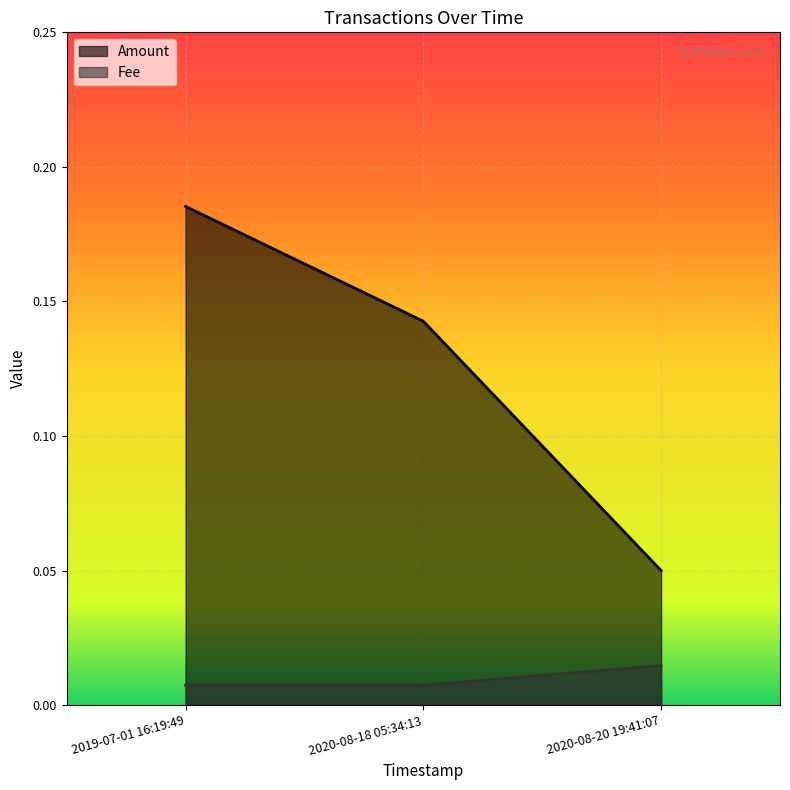

The value of Amount at 2020-08-18 05:34:13 is 0.1. True or false?

True